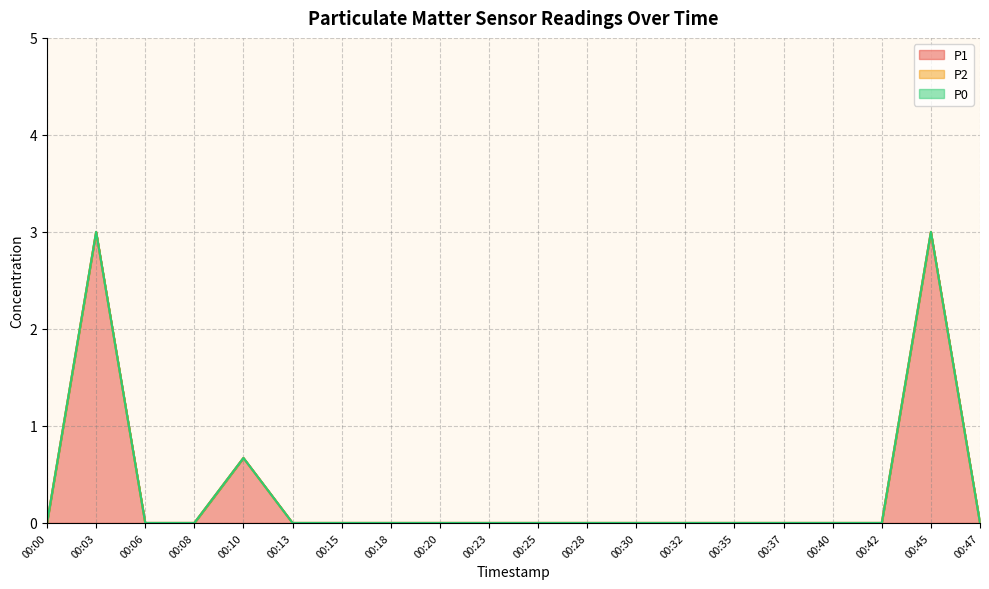

At which category is the sum across all series the highest?

00:03